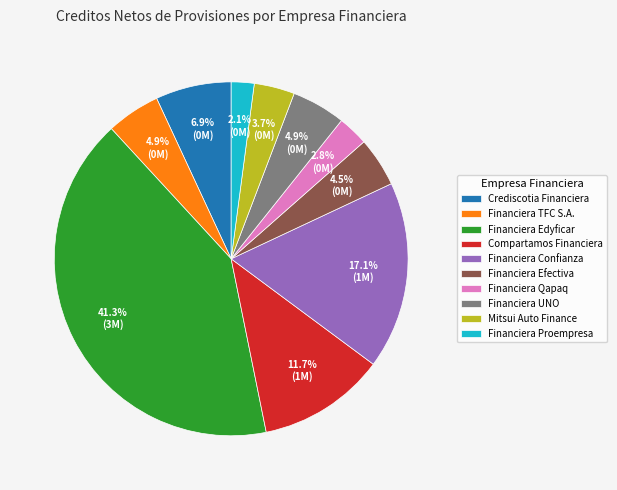

Between Financiera Efectiva and Financiera Edyficar, which is larger?

Financiera Edyficar